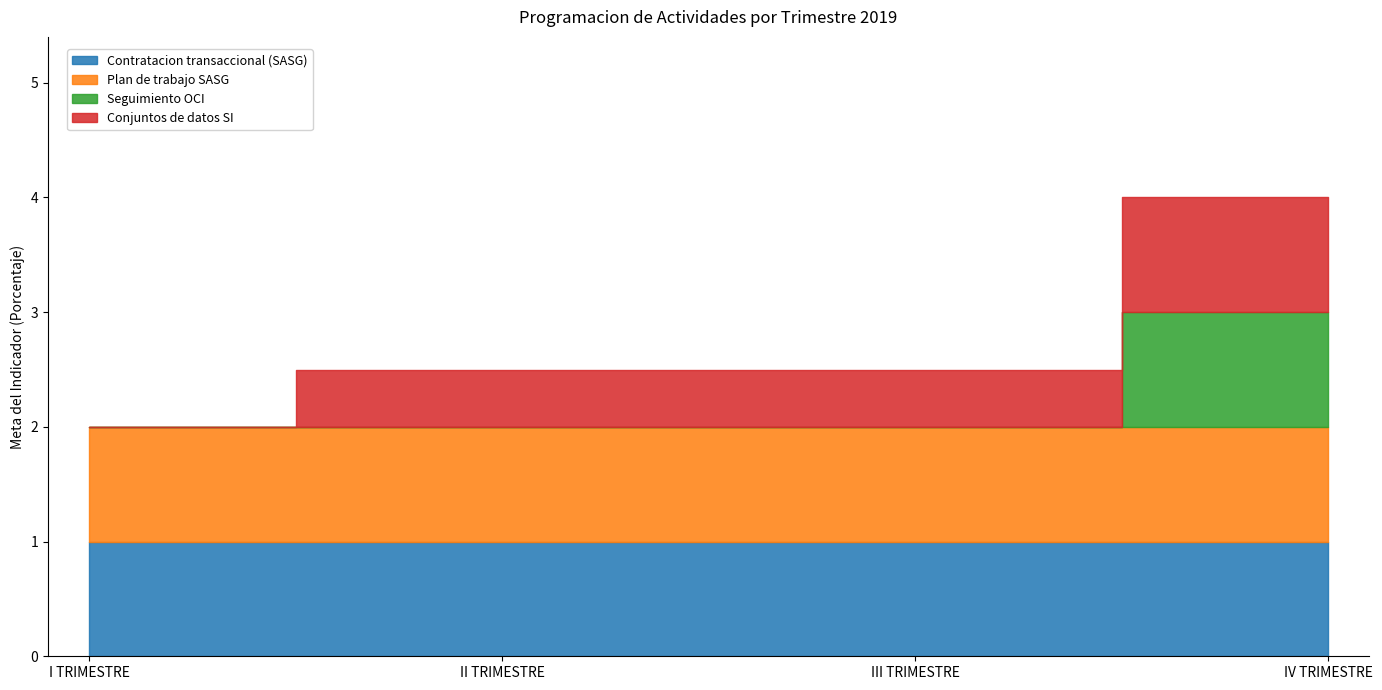

Which category has the highest value in the Seguimiento OCI series?

IV TRIMESTRE